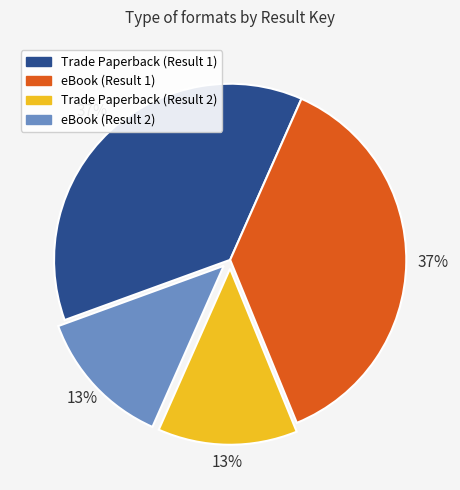

Does eBook (Result 2) represent more than half of the total?

No